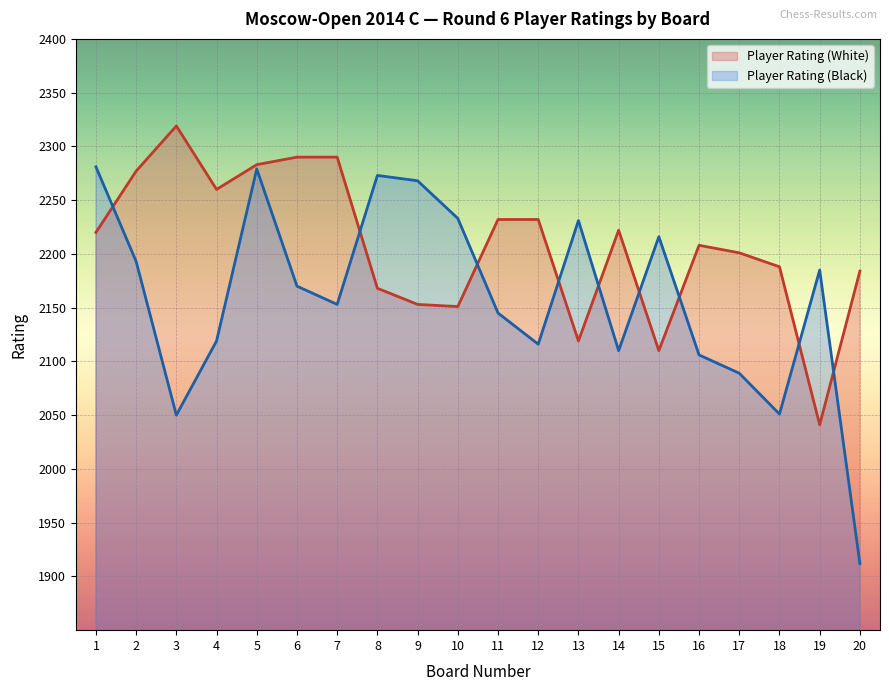

How many data points does each series have?

20